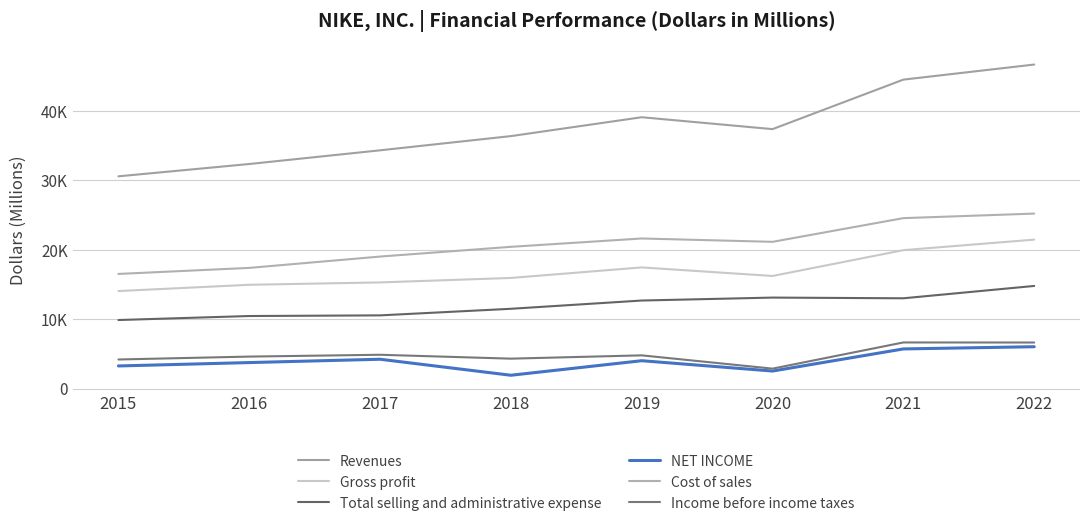

What is the sum of all Gross profit values?

135462